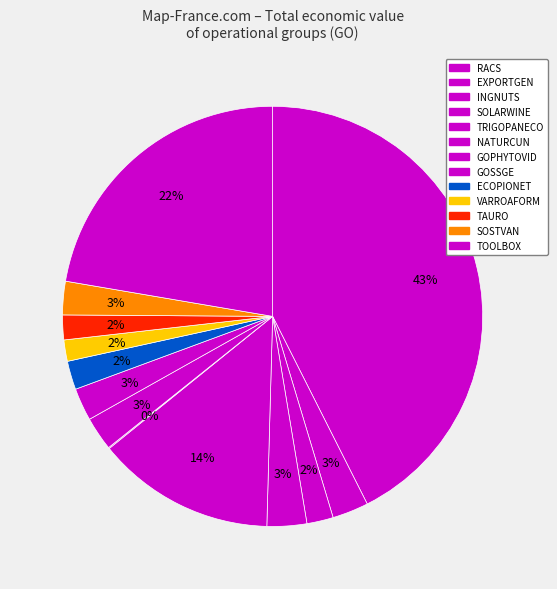

Approximately how many times larger is the value at GOSSGE compared to ECOPIONET?

1.1